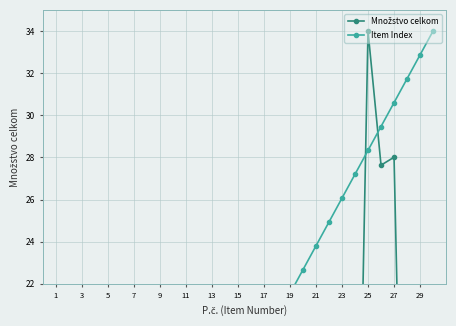

How many times do Množstvo celkom and Item Index cross each other?

2